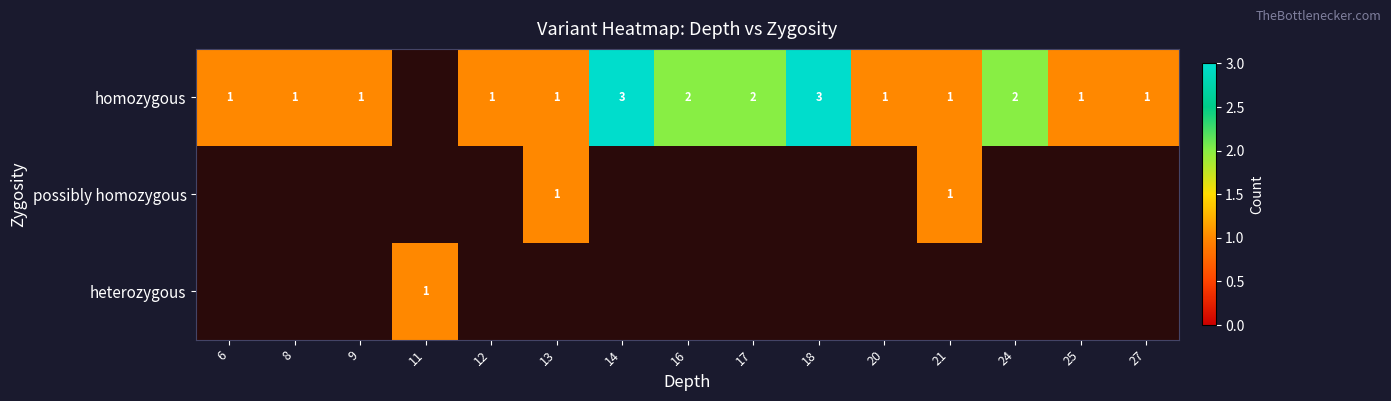

How many distinct data groups are displayed?

3